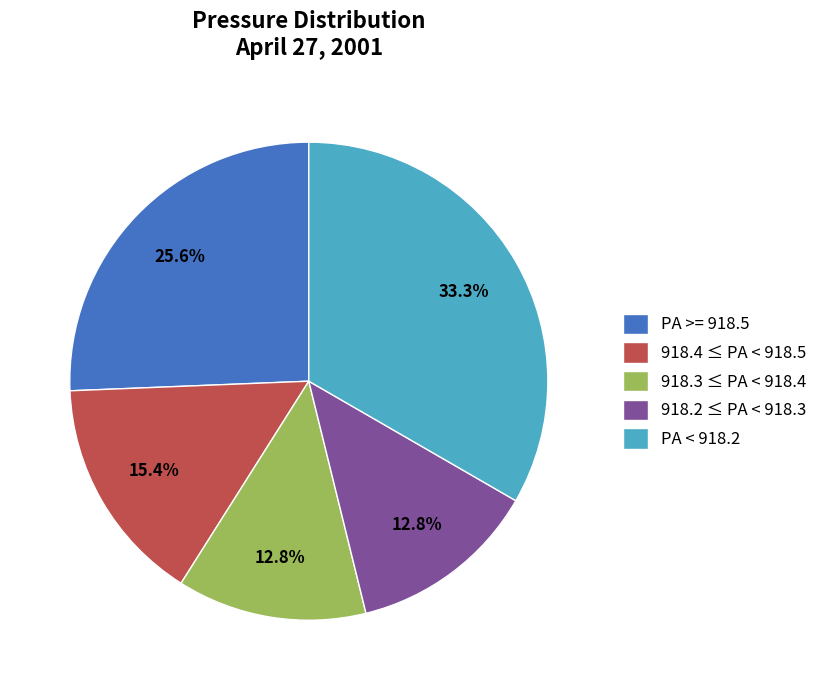

Is the sum of PA < 918.2 and 918.4 ≤ PA < 918.5 greater than half?

No